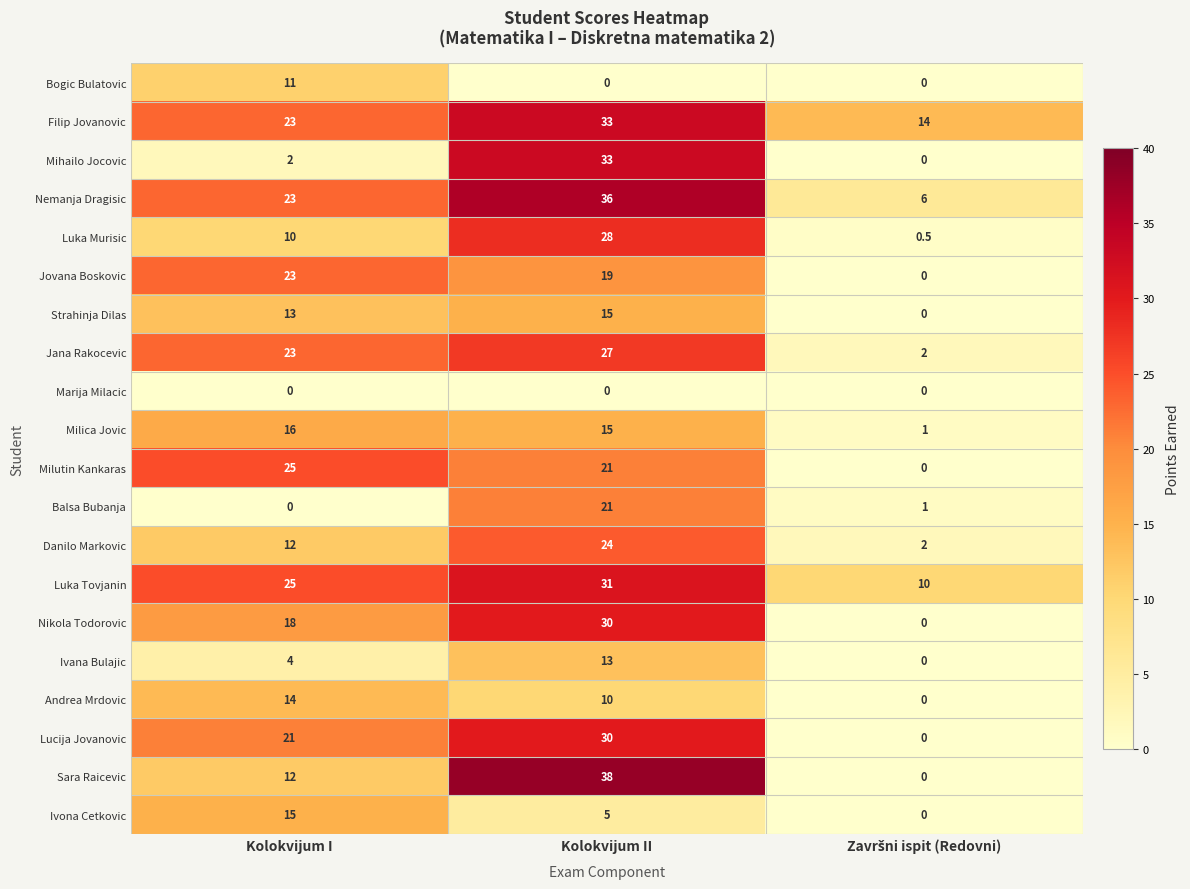

The value of Ivana Bulajic at Kolokvijum II is 13.0. True or false?

True